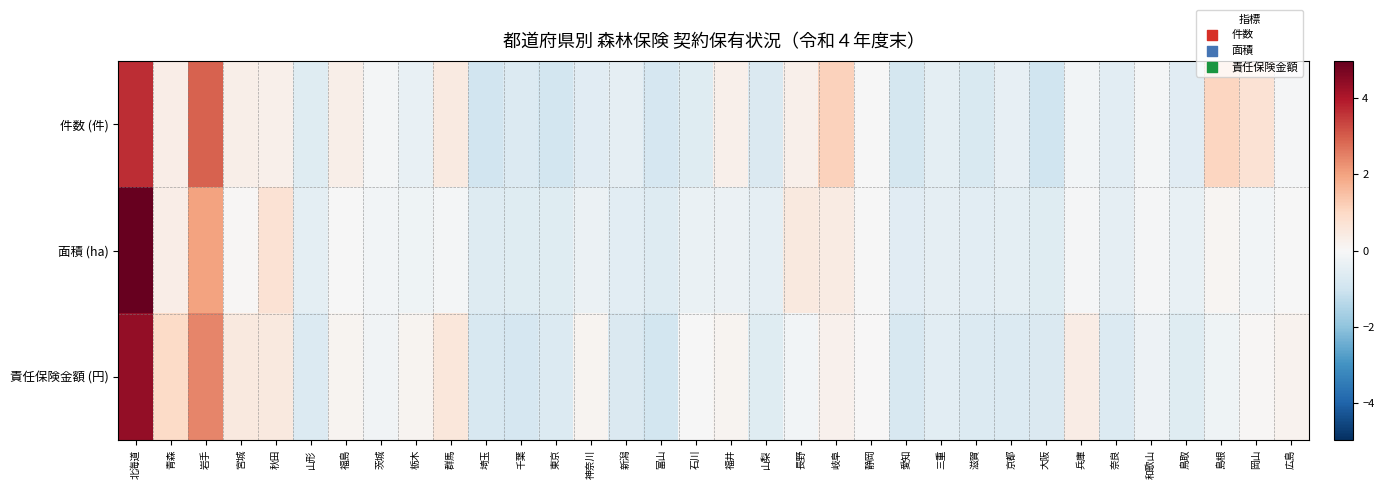

What is the minimum value shown in the chart?

-1.0